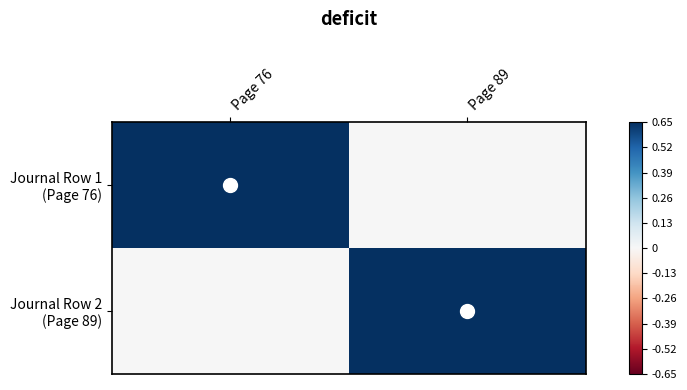

What is the difference between the highest and lowest values at Page 76?

0.7